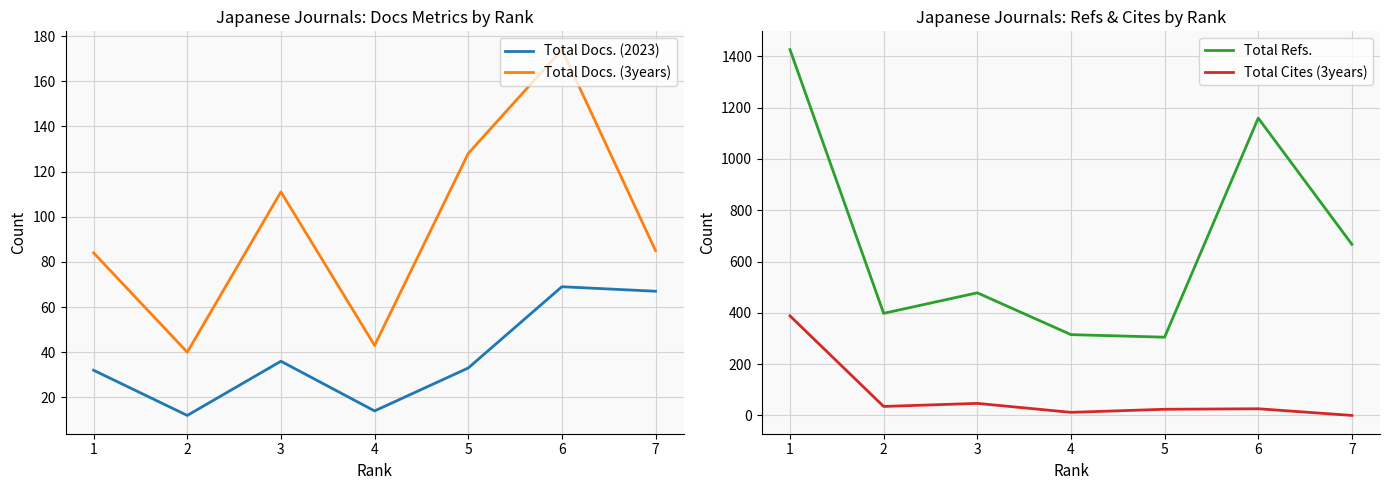

Which series changed the most between 2 and 7?

Total Refs.